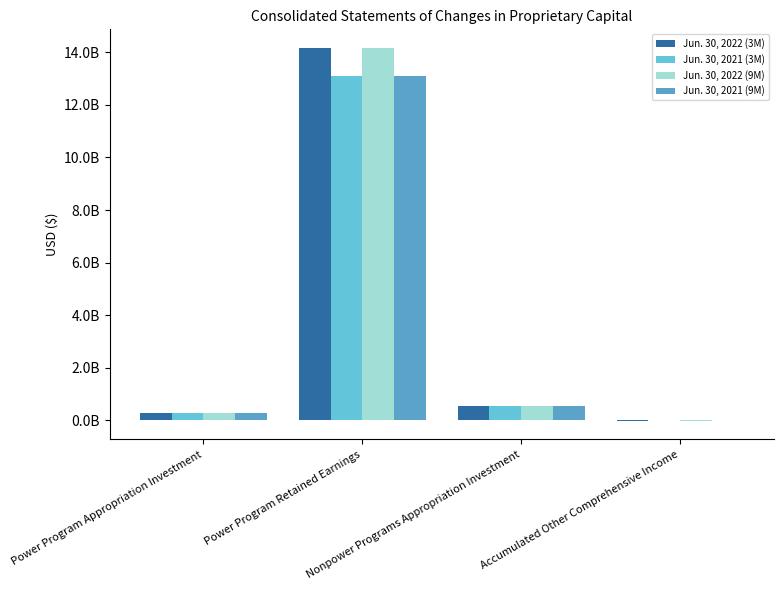

What is the approximate value of Jun. 30, 2021 (3M) at Nonpower Programs Appropriation Investment, to the nearest 50?

542000000